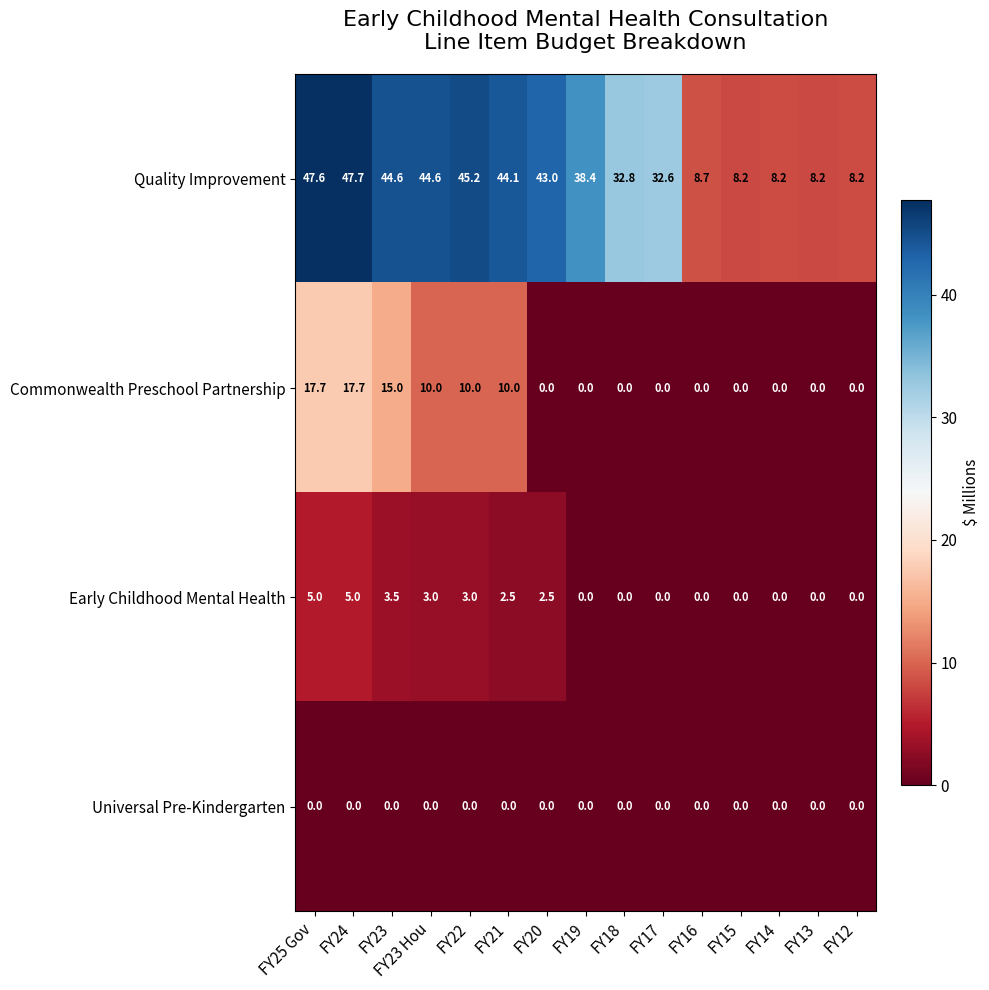

What is the maximum value shown in the chart?

47.7